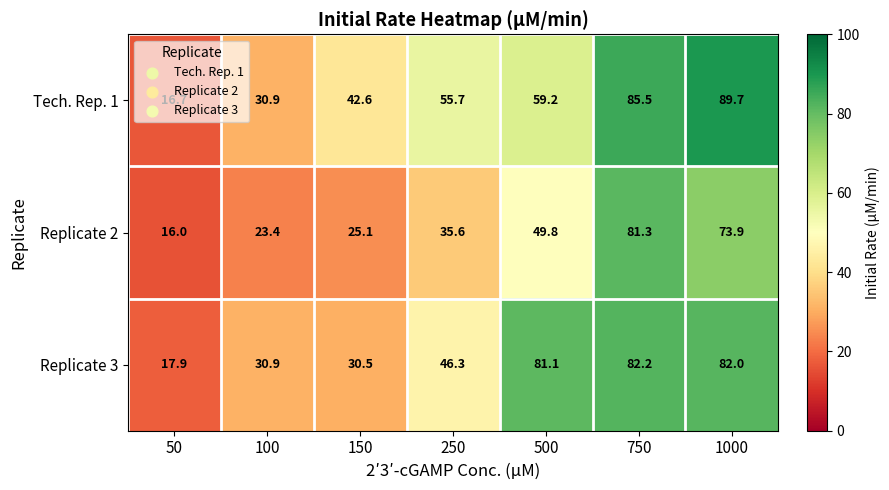

Which label corresponds to the smallest value in the chart?

50